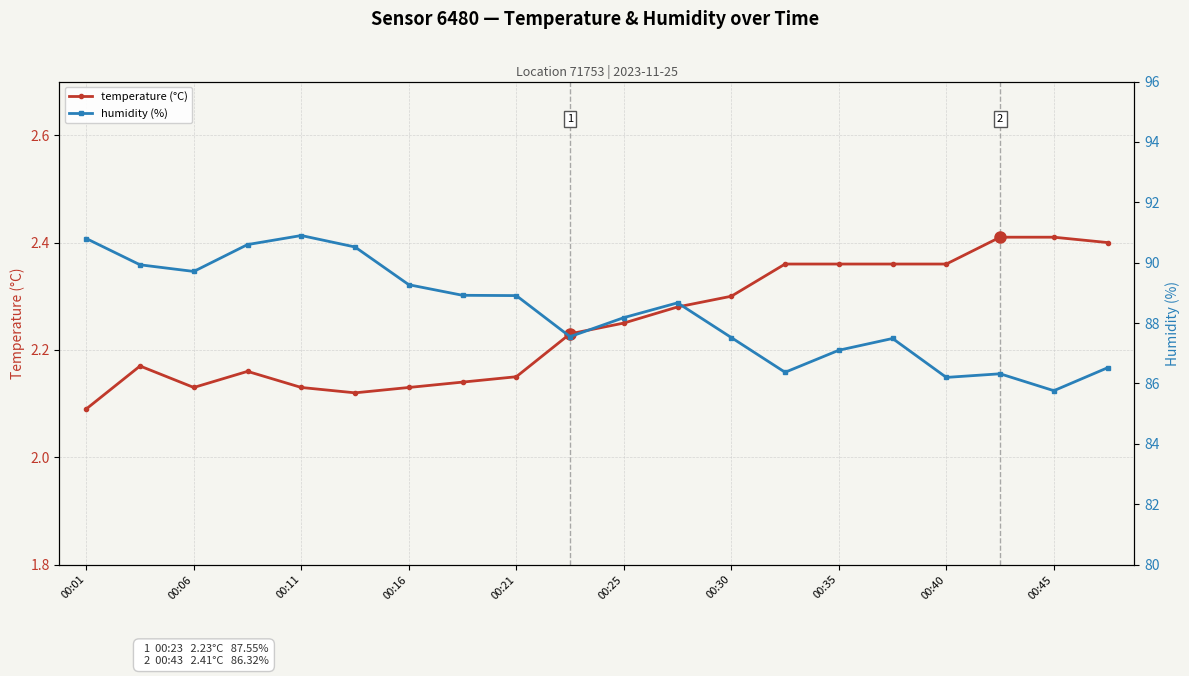

Read the temperature (°C) value at 13.

2.4